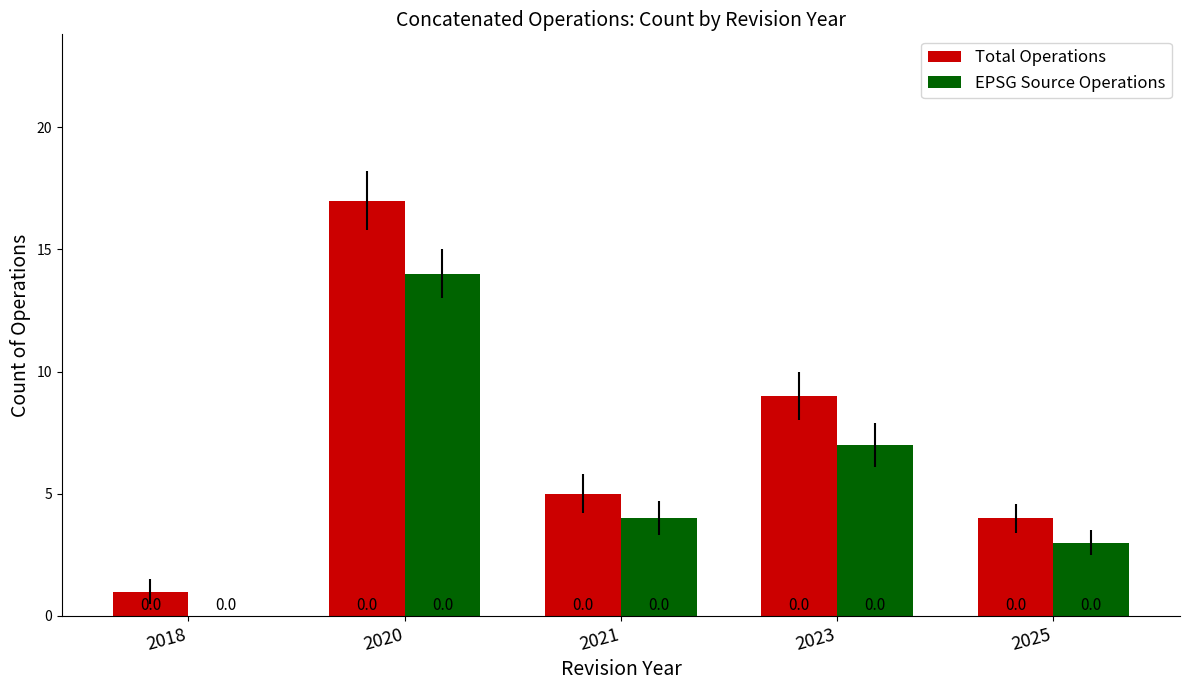

The value of Total Operations at 2023 is 5. True or false?

False